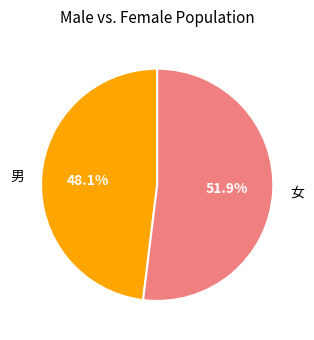

How many segments does this pie chart have?

2